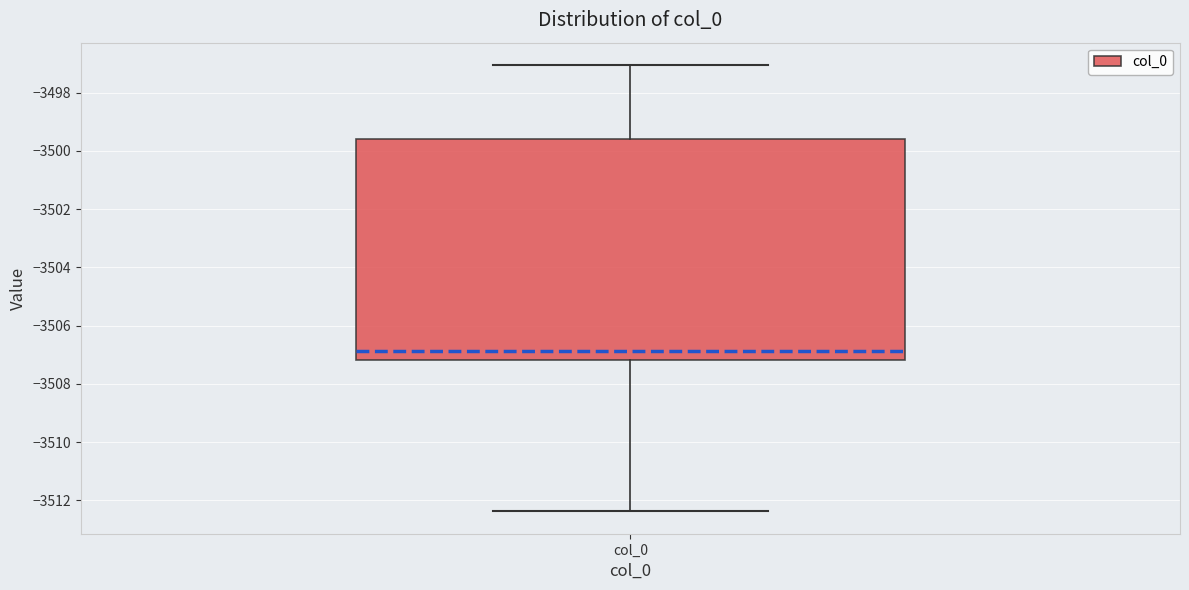

Where does the lower whisker of the box for col_0 end on the y-axis? The values are not printed on the chart, so give them approximately, as read against the axis.

-3512.4